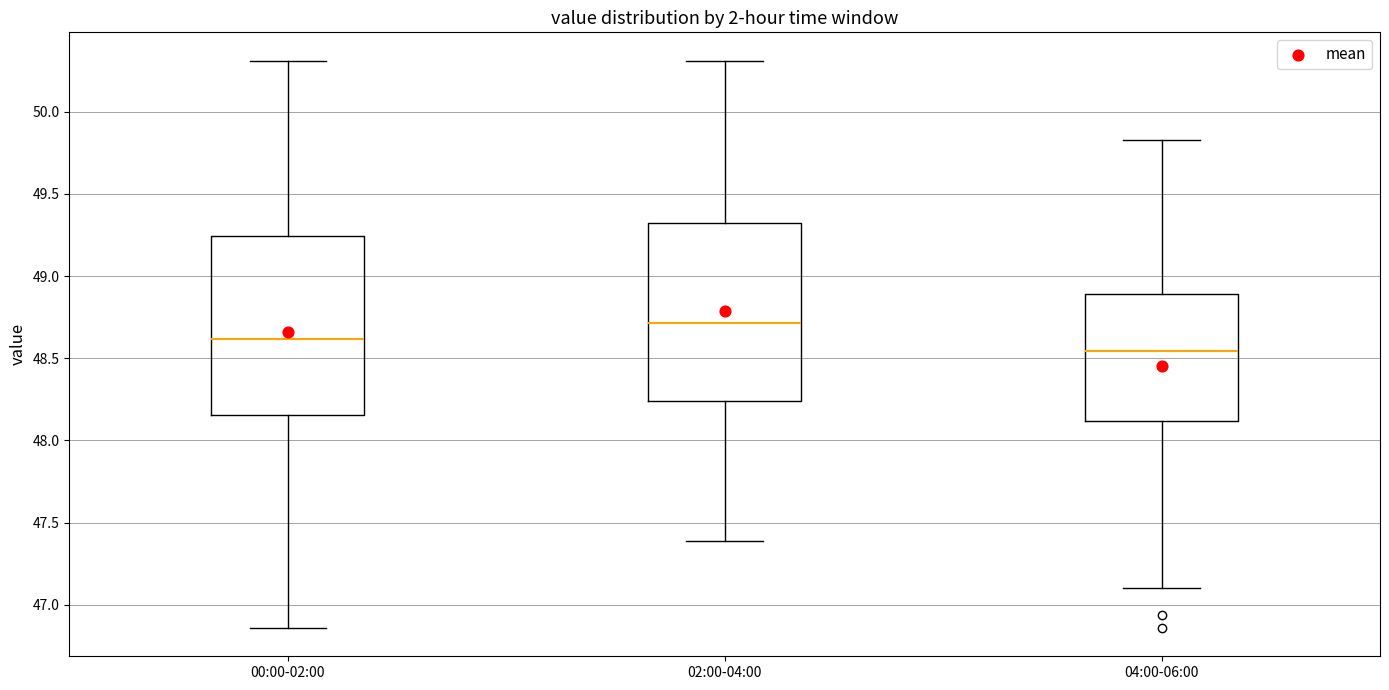

Reading left to right, read every box against the y-axis: the position of its median line, the range the box covers, and the ends of its whiskers. The values are not printed on the chart, so give them approximately, as read against the axis.

00:00-02:00: median 48.60, box 48.15 to 49.25, whiskers 46.85 to 50.30
02:00-04:00: median 48.70, box 48.25 to 49.30, whiskers 47.40 to 50.30
04:00-06:00: median 48.55, box 48.10 to 48.90, whiskers 47.10 to 49.85